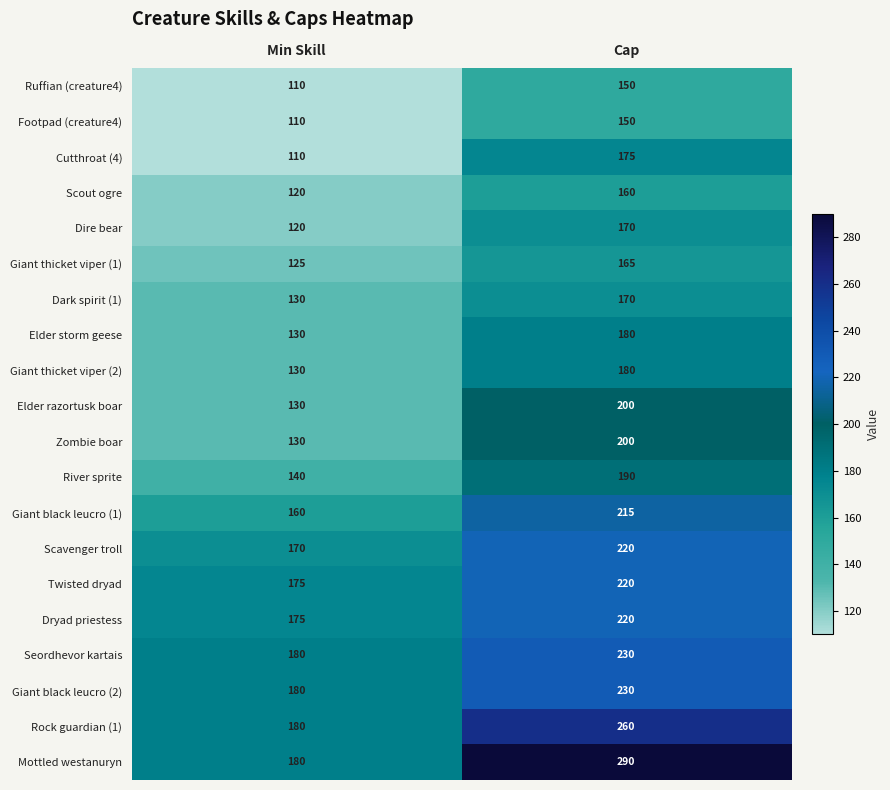

How many data points in Twisted dryad are less than 220?

1